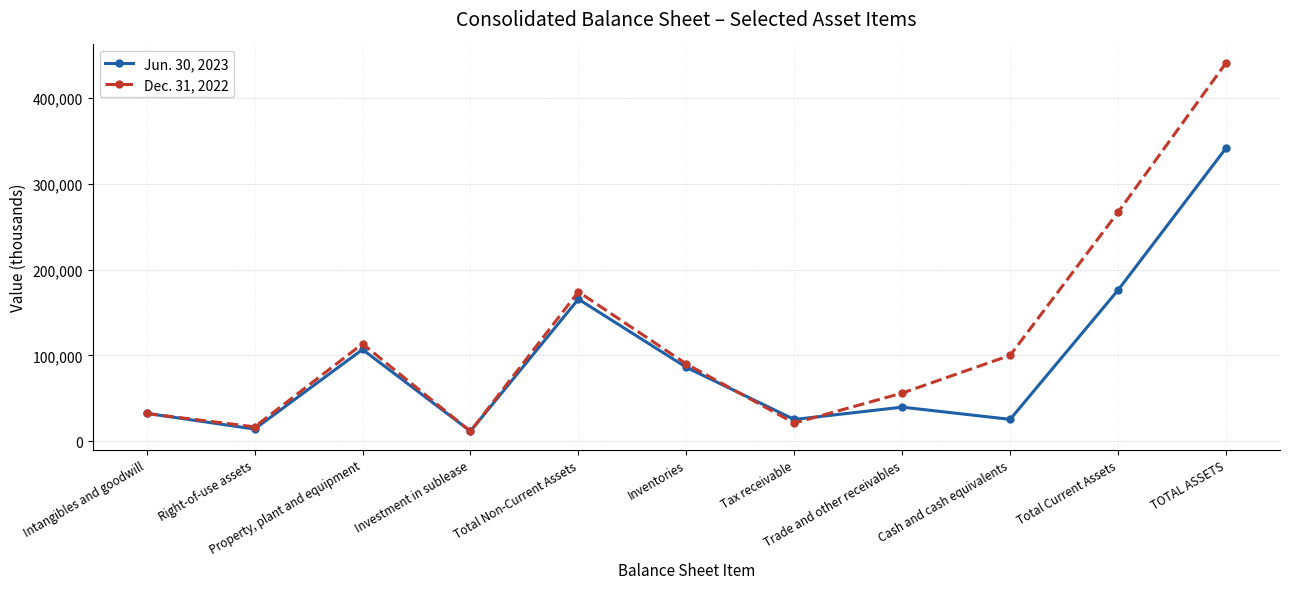

List the series in order of their overall mean, lowest first.

Jun. 30, 2023, Dec. 31, 2022